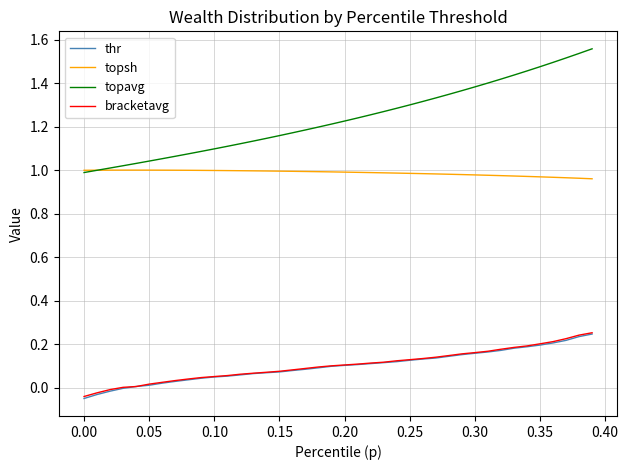

True or false: thr and topsh intersect in this chart.

False